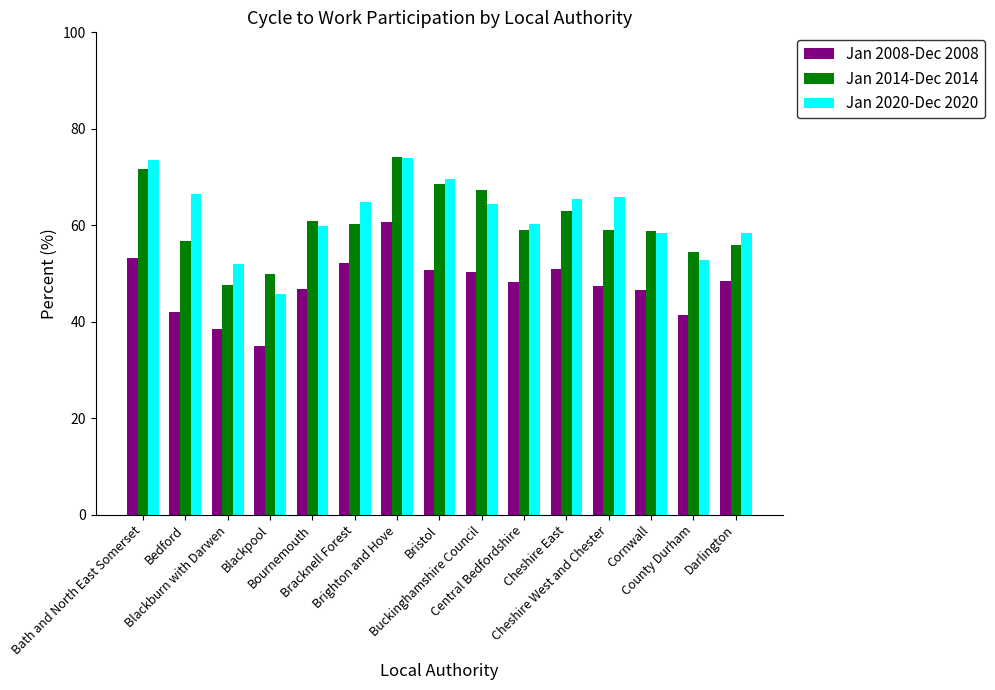

The Jan 2020-Dec 2020 series shows 58.4 at Cornwall. True or false?

True